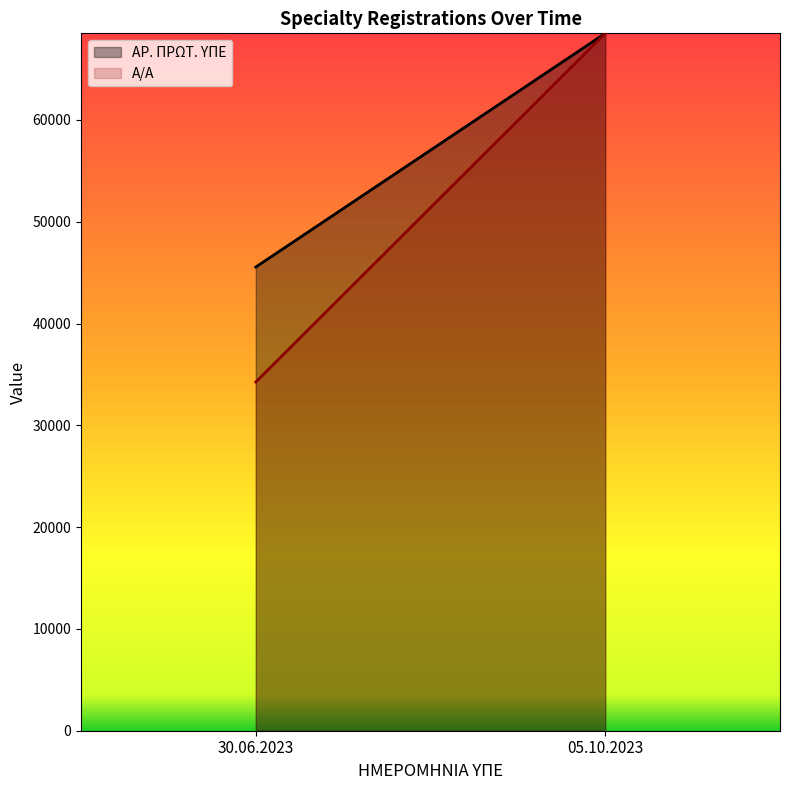

Which has a higher value, 05.10.2023 or 30.06.2023?

05.10.2023